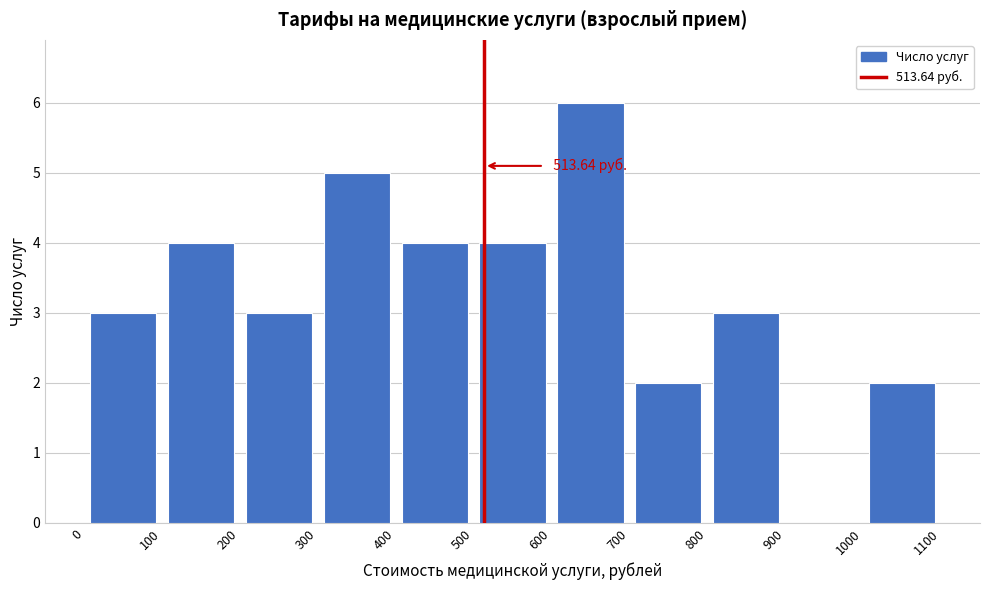

Which range on the x-axis has the tallest bar?

600 to 700